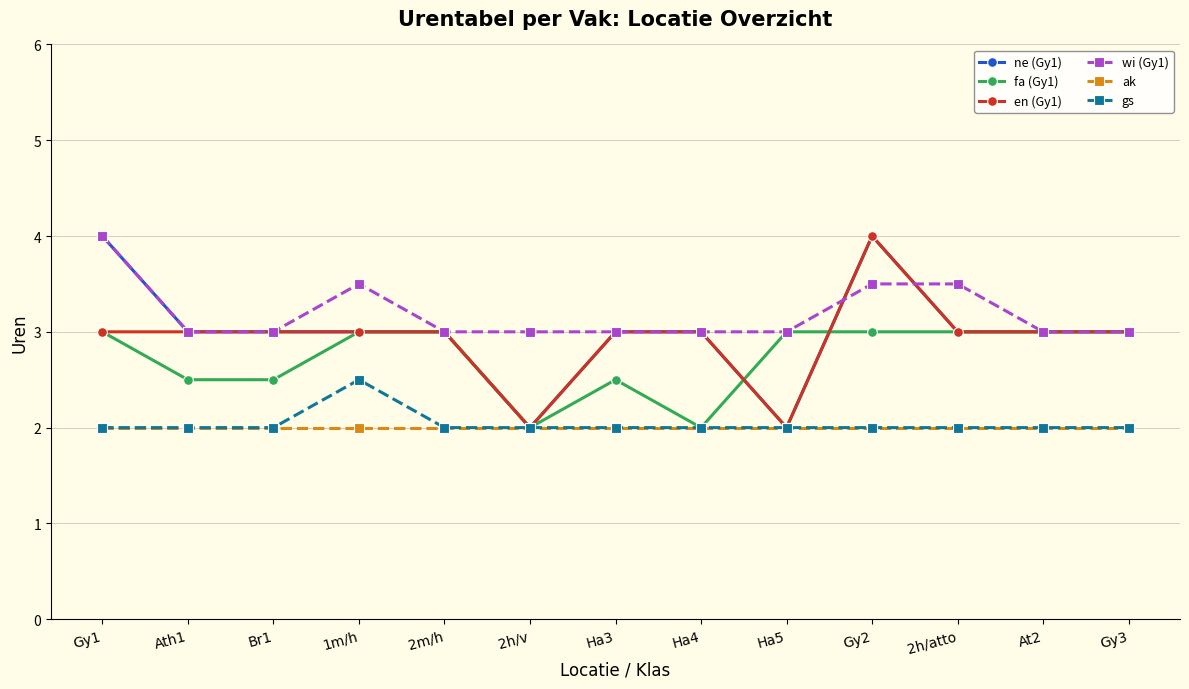

True or false: ak and wi (Gy1) cross at least once.

False